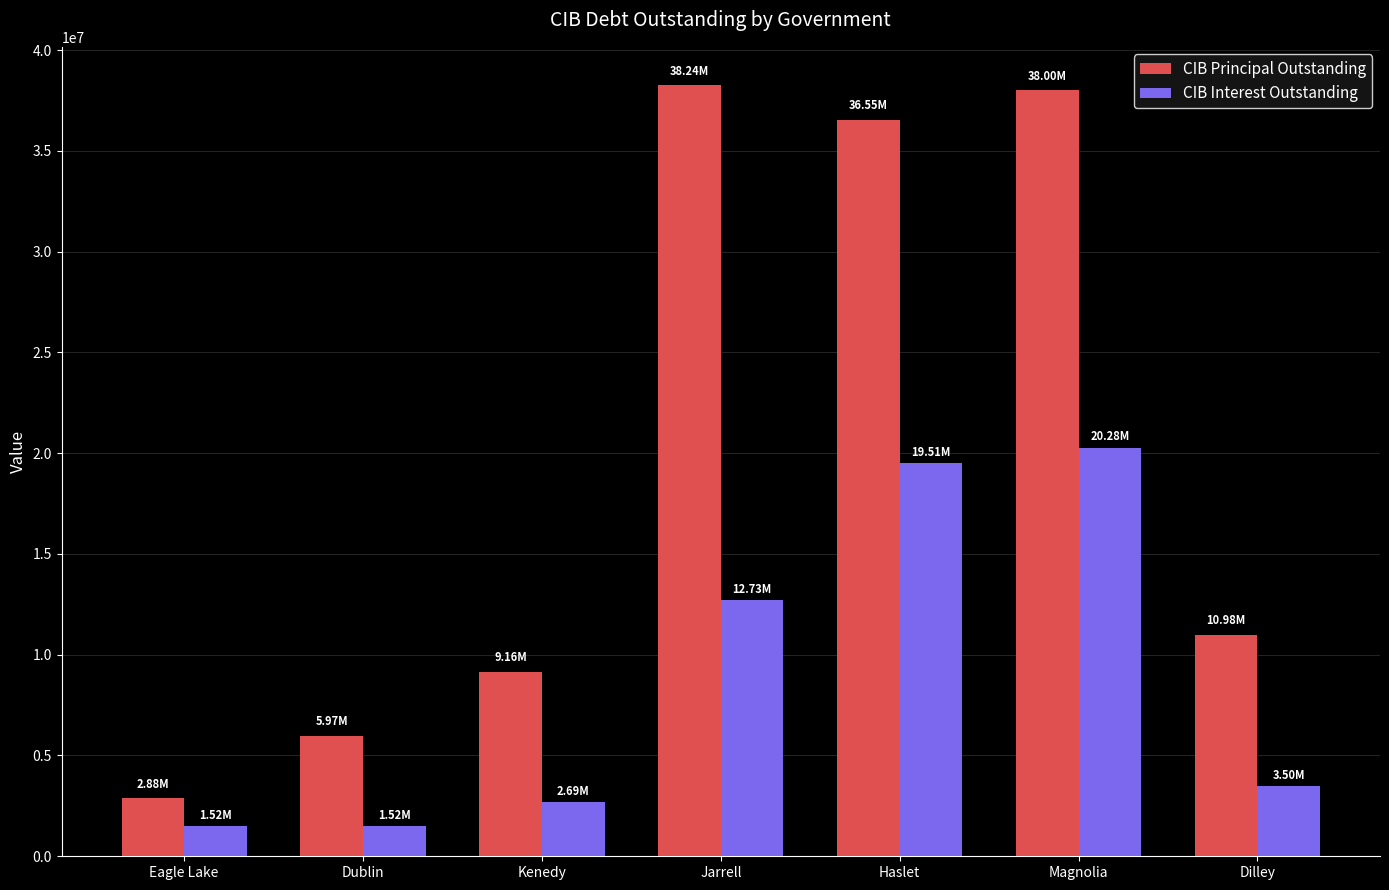

What is the label of the 2nd bar from the right?

Magnolia